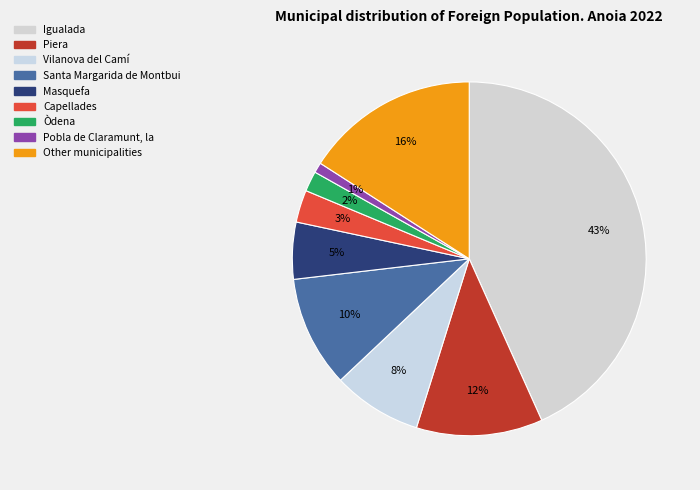

The Òdena slice represents 16% of the pie. True or false?

False